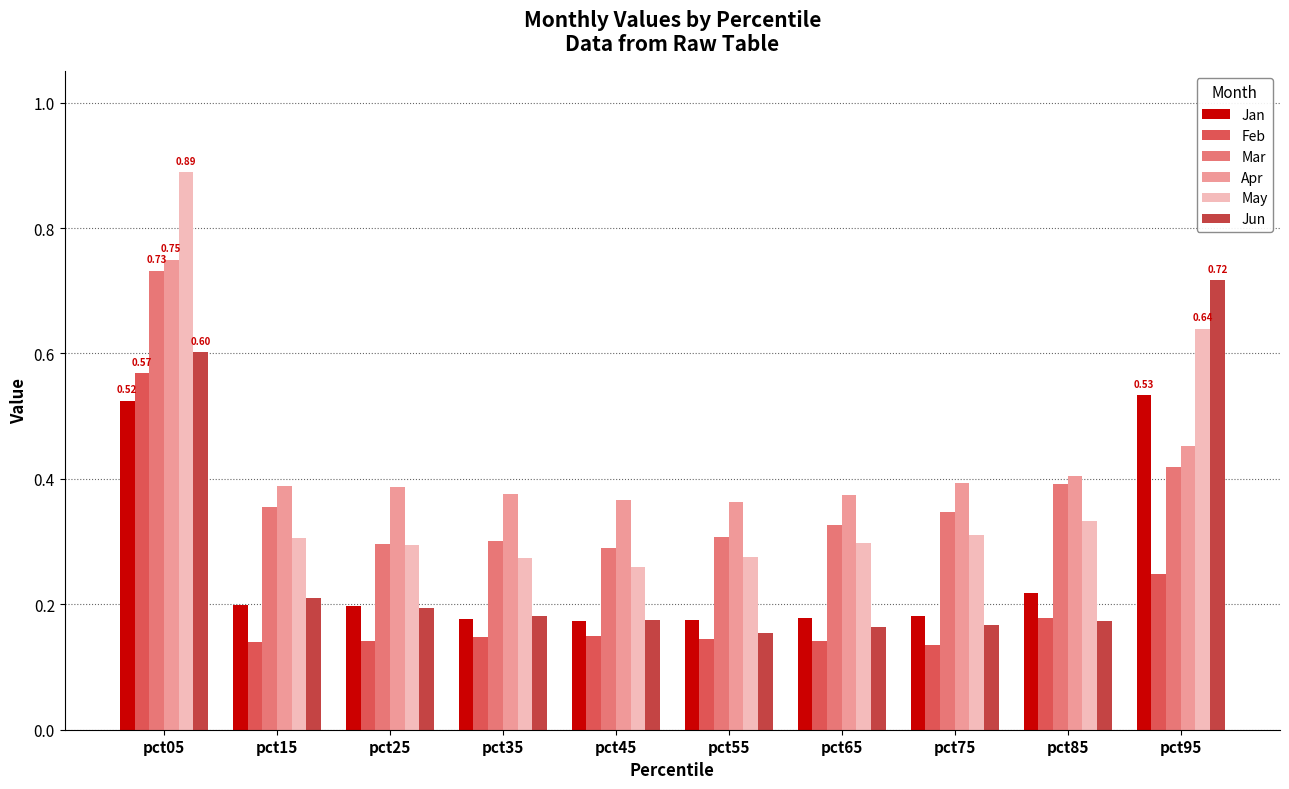

Is it true that May equals 0.1 at pct85?

False